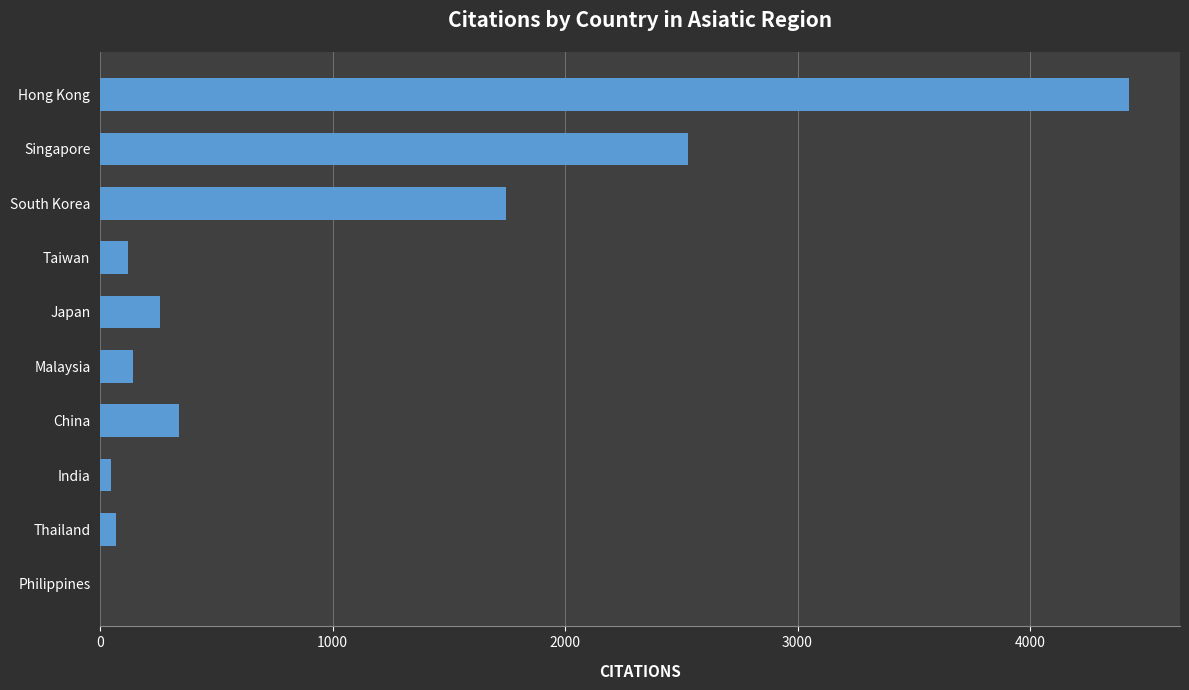

Reading bottom to top, list all the values displayed in this chart.

Philippines=0	Thailand=67	India=46	China=338	Malaysia=141	Japan=257	Taiwan=121	South Korea=1748	Singapore=2529	Hong Kong=4424